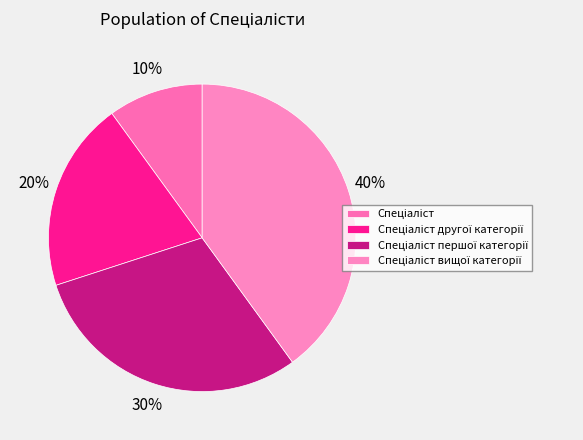

Approximately how many times larger is the value at Спеціаліст compared to Спеціаліст вищої категорії?

0.2